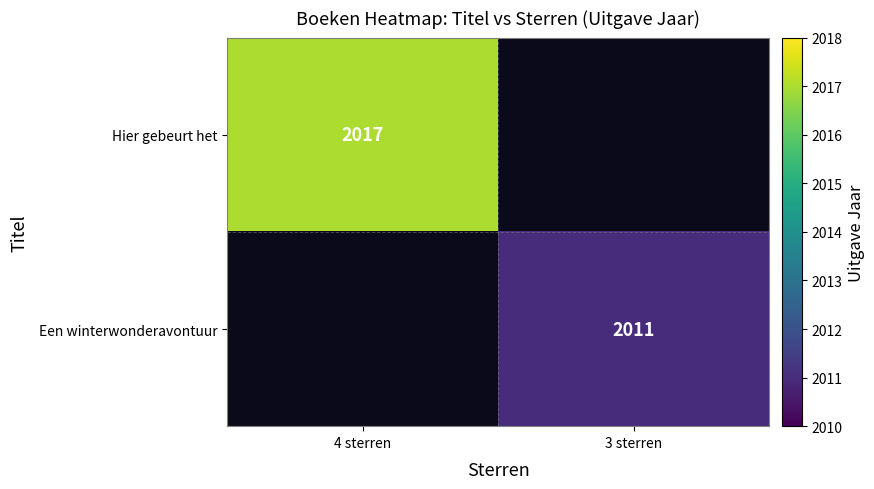

True or false: Hier gebeurt het has a value of 668 at 4 sterren.

False